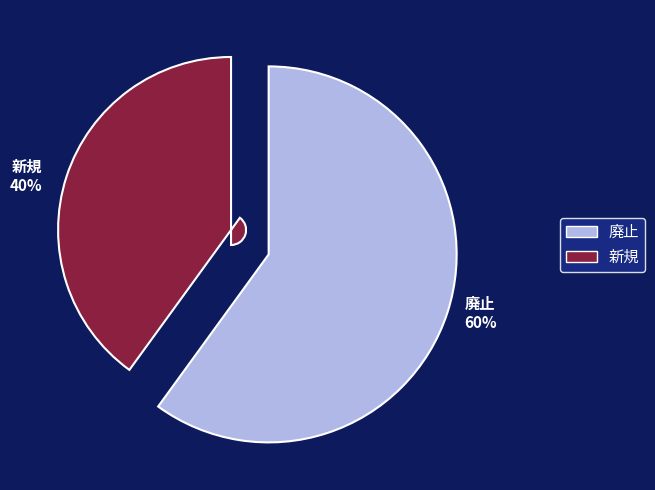

Approximately how many times larger is the value at 新規 compared to 廃止?

0.7